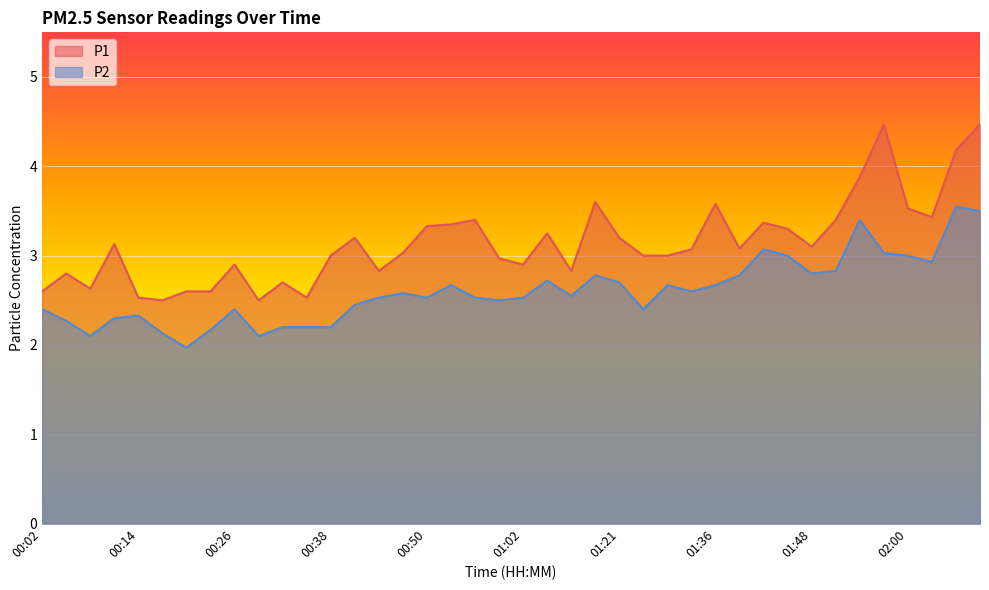

What are all the series names shown in the legend?

P1, P2